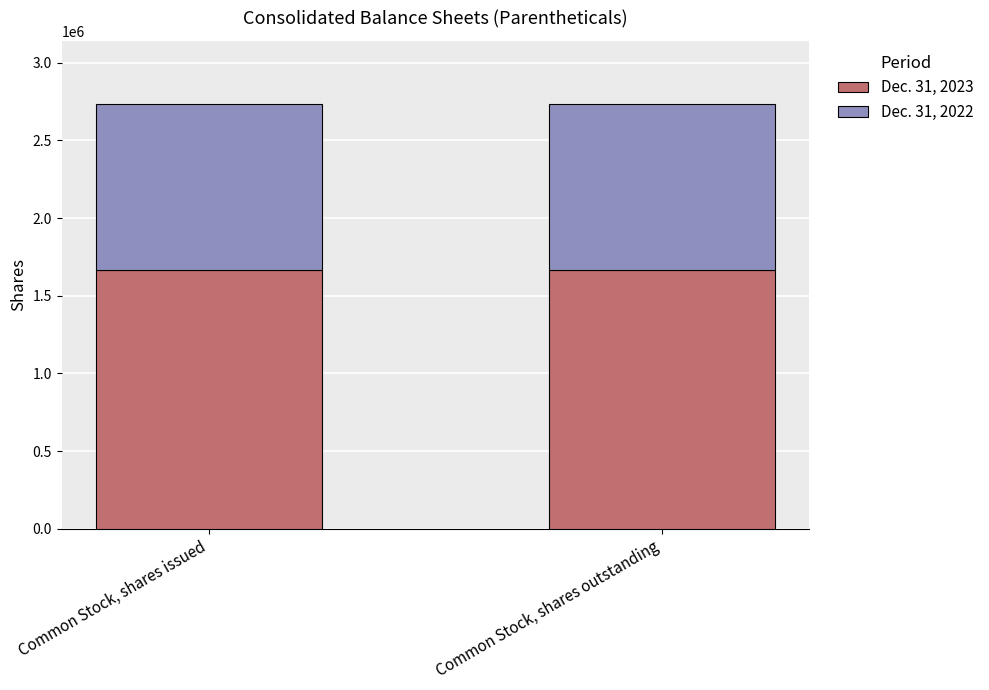

What is the total value across all series at Common Stock, shares outstanding?

2730912